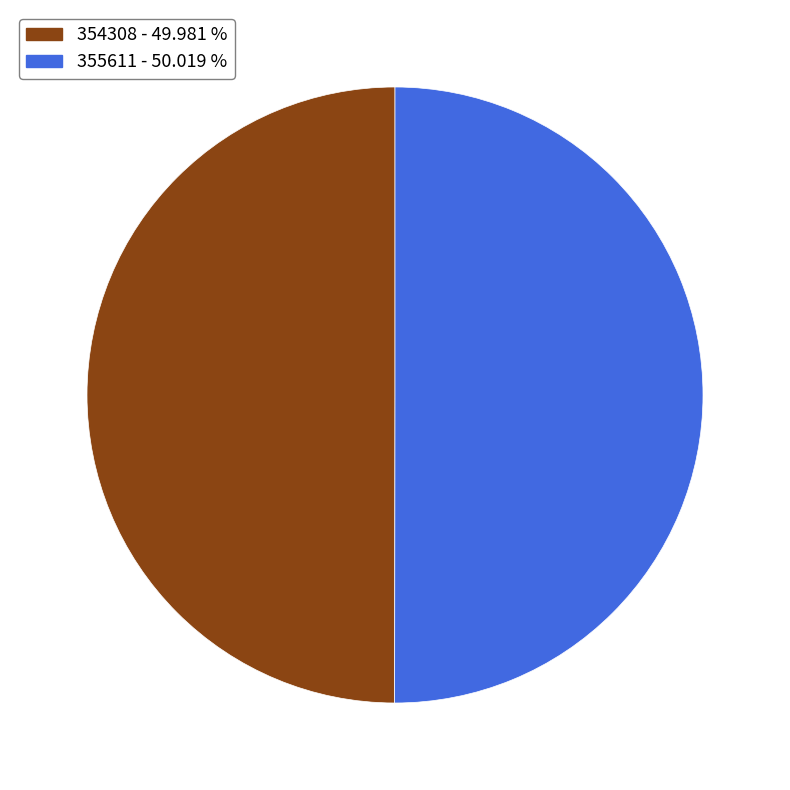

Approximately how many times larger is the value at 355611 compared to 354308?

1.0